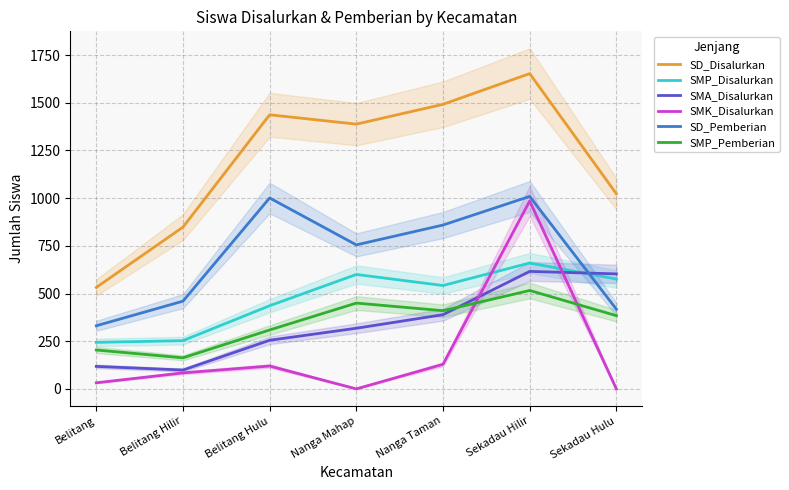

What is the sum of all SMA_Disalurkan values?

2398